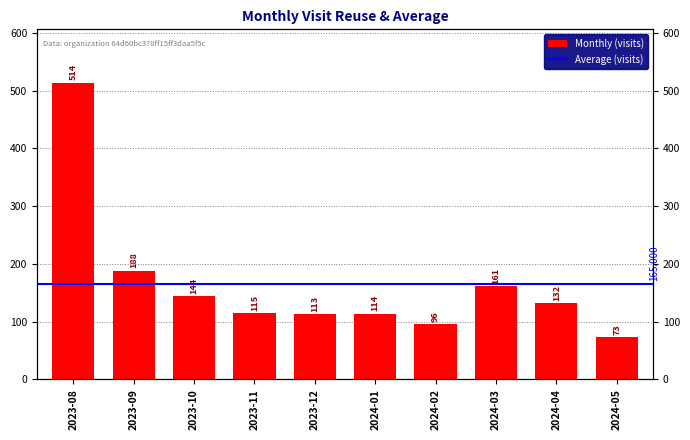

The value at 2023-10 is 56. True or false?

False